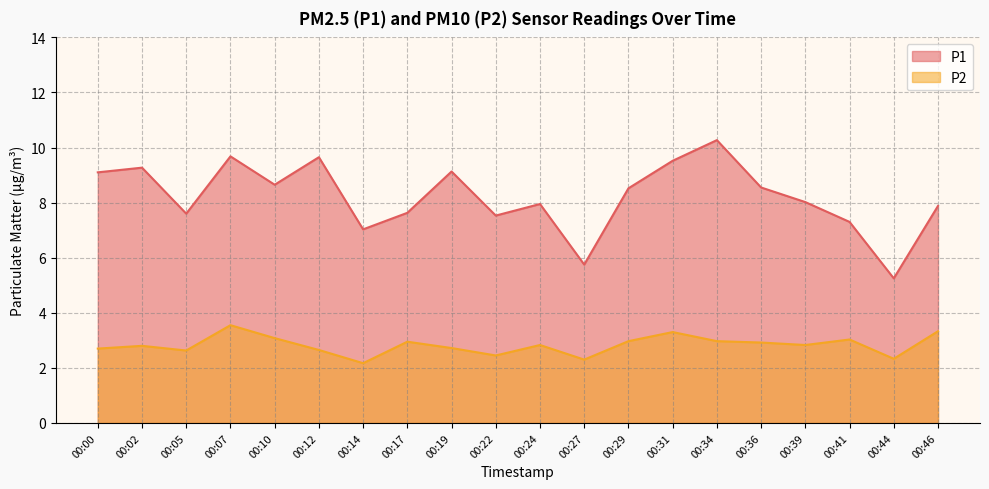

At which category does P1 reach its first local peak?

00:02